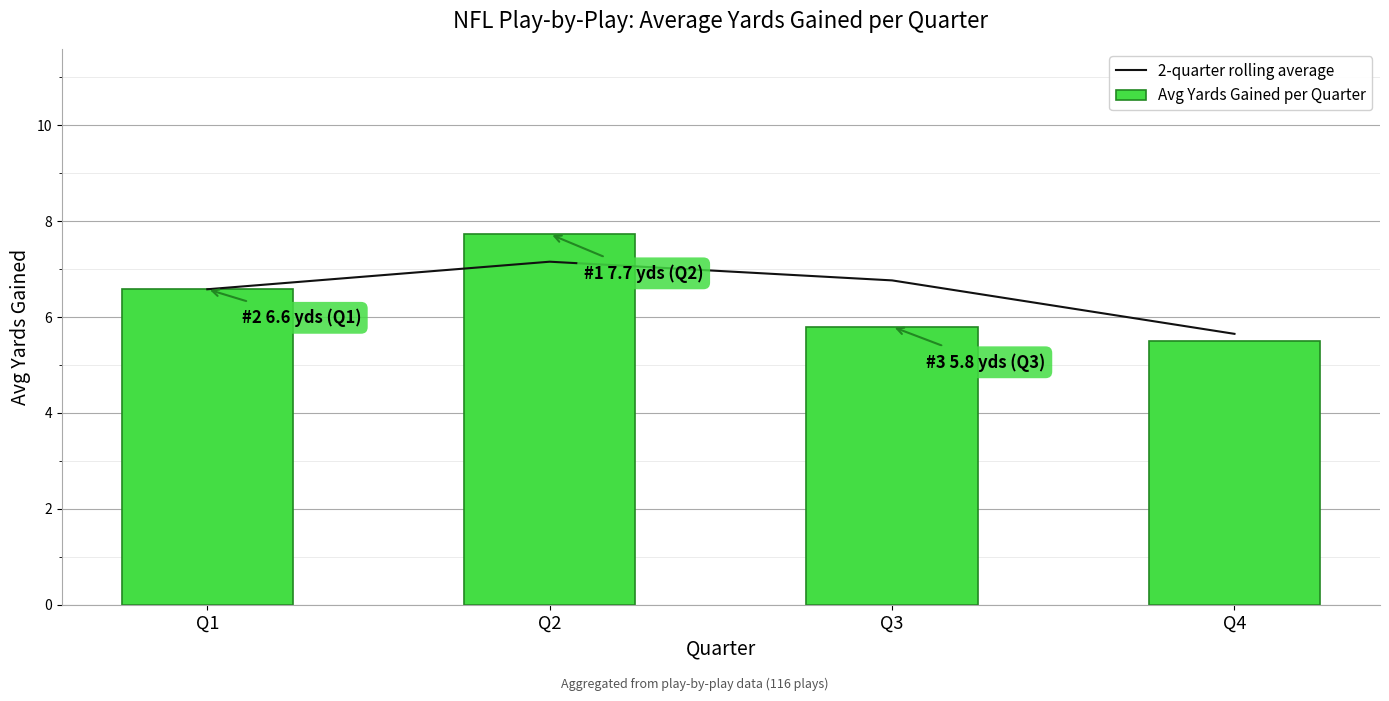

What is the smallest value displayed?

5.5